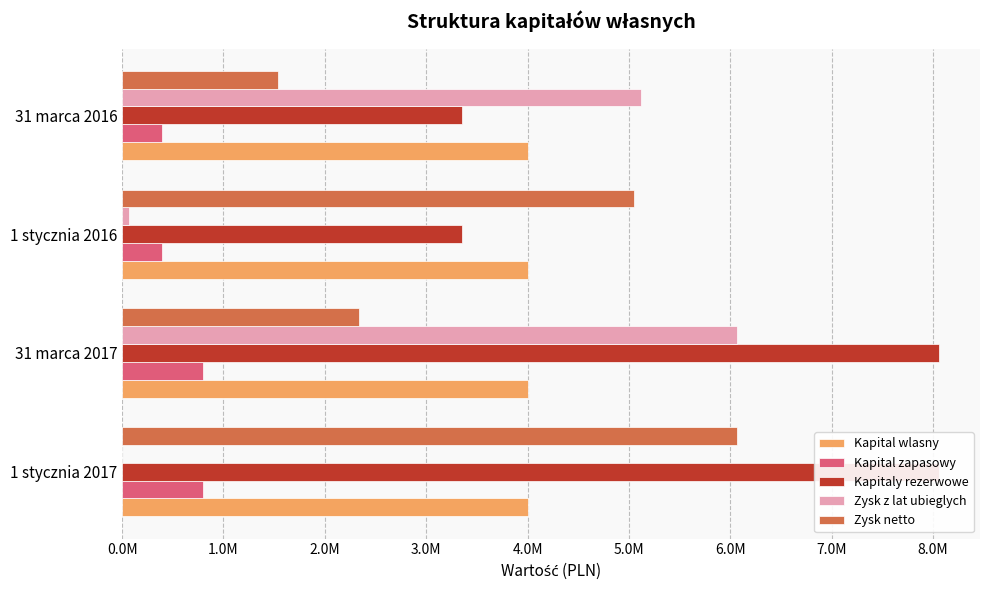

How many values in Zysk z lat ubieglych are above zero?

3